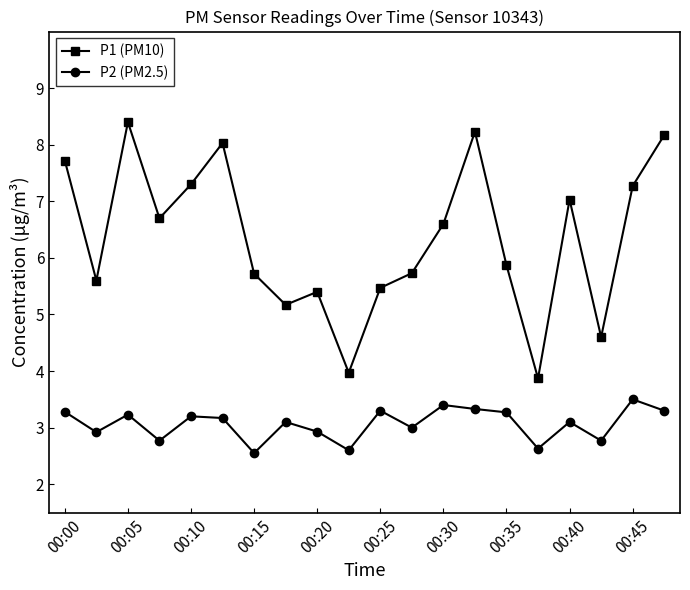

Which series has the largest total across all categories?

P1 (PM10)